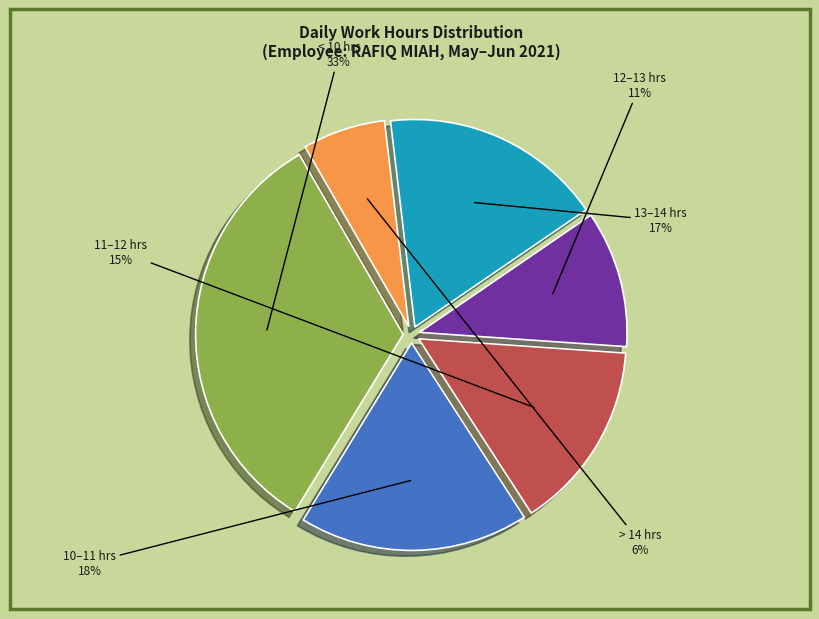

To the nearest percent, what is the average slice percentage?

17%